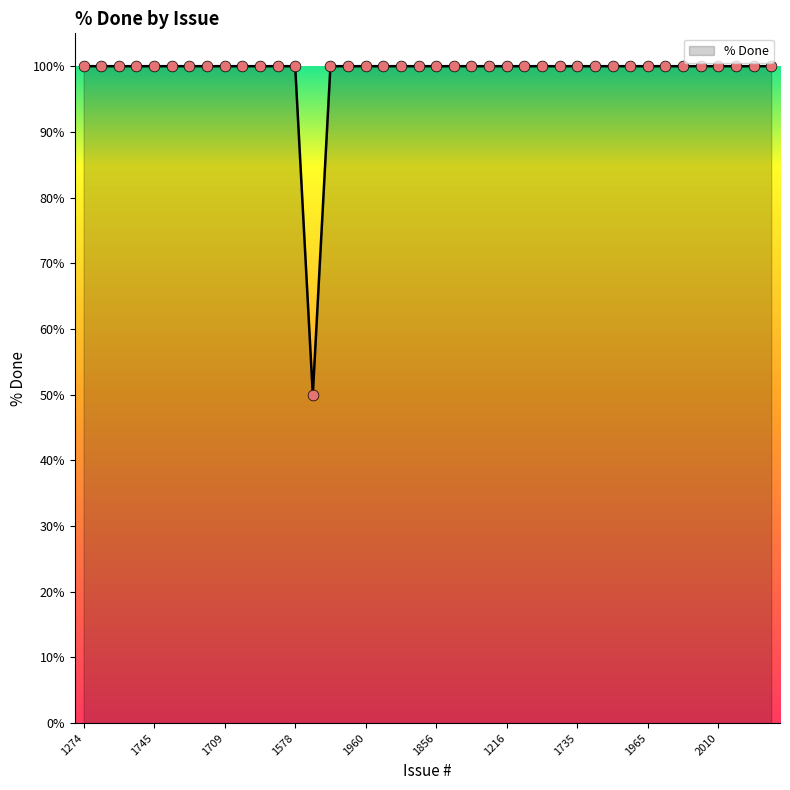

What is the minimum value shown in the chart?

50